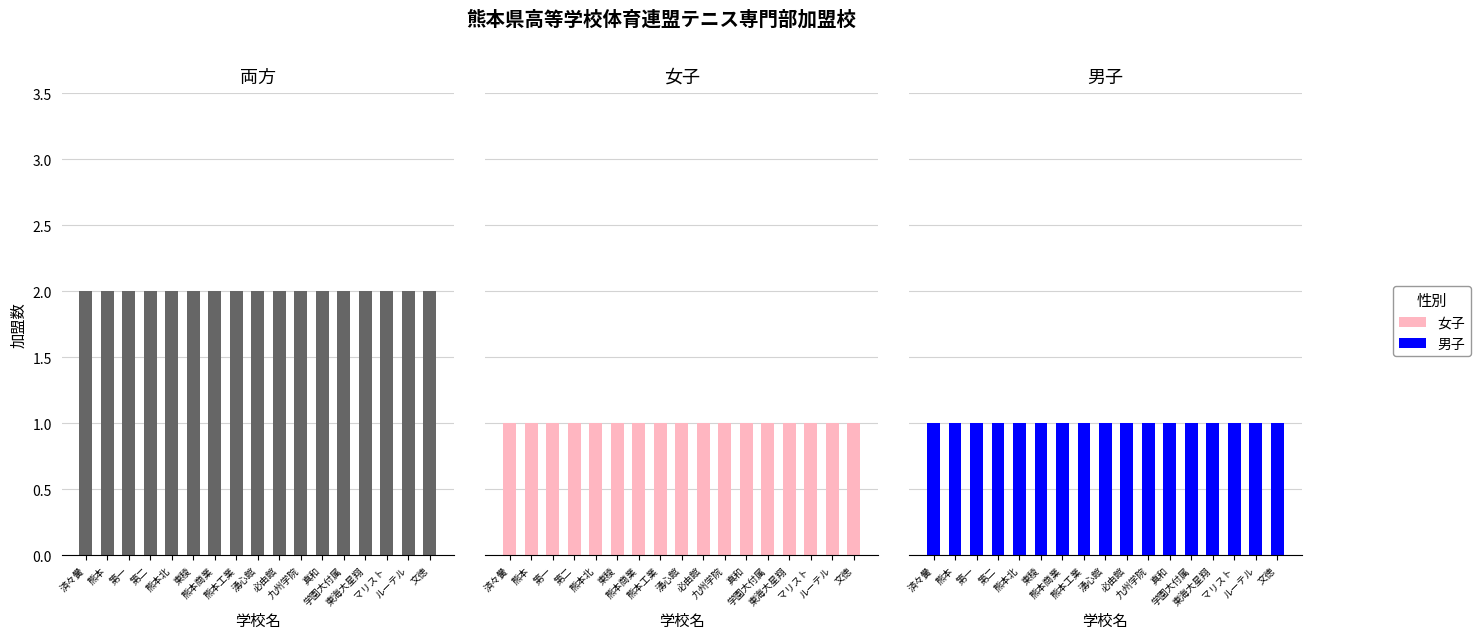

At which category is the sum across all series the highest?

済々黌